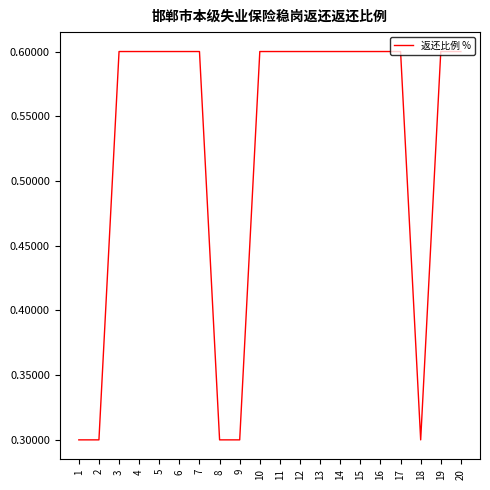

How many lines are shown in the chart?

1